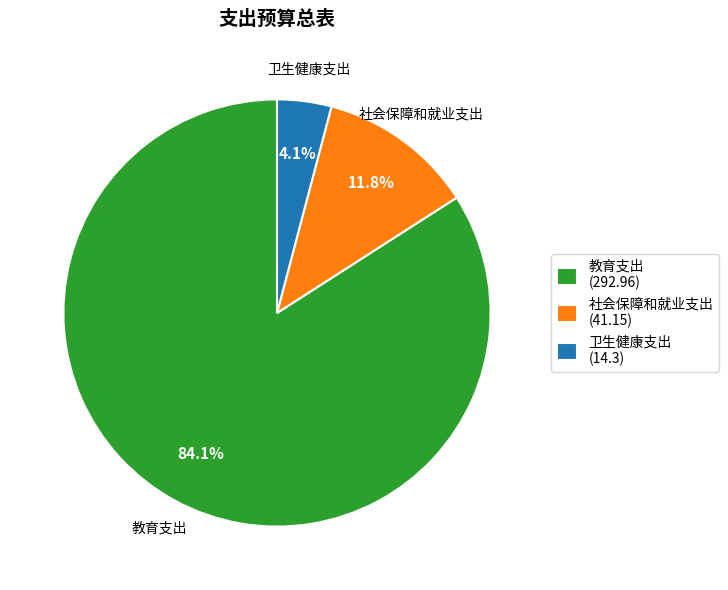

What percentage is the 教育支出 slice, to the nearest percent?

84%